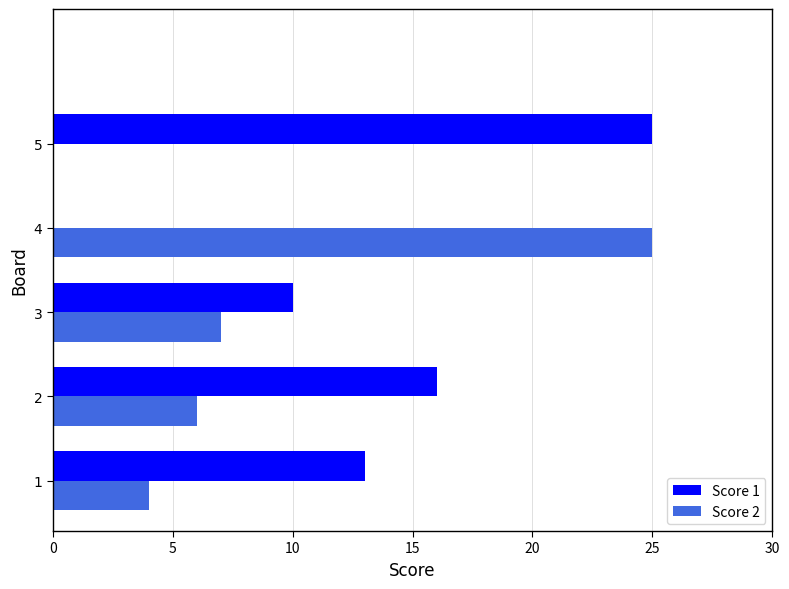

Which series changed the most between 3 and 4?

Score 2